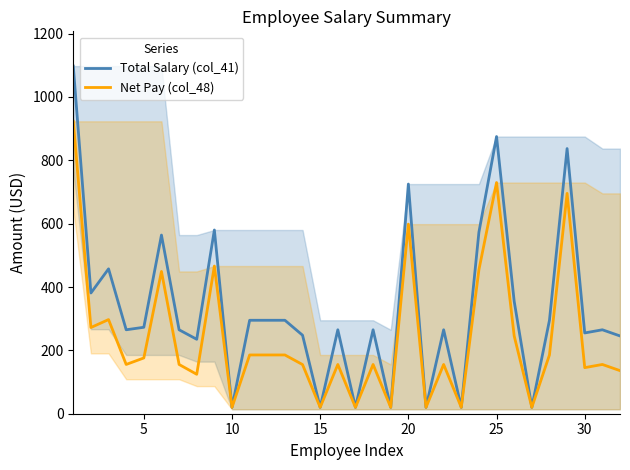

True or false: Total Salary (col_41) and Net Pay (col_48) intersect in this chart.

False